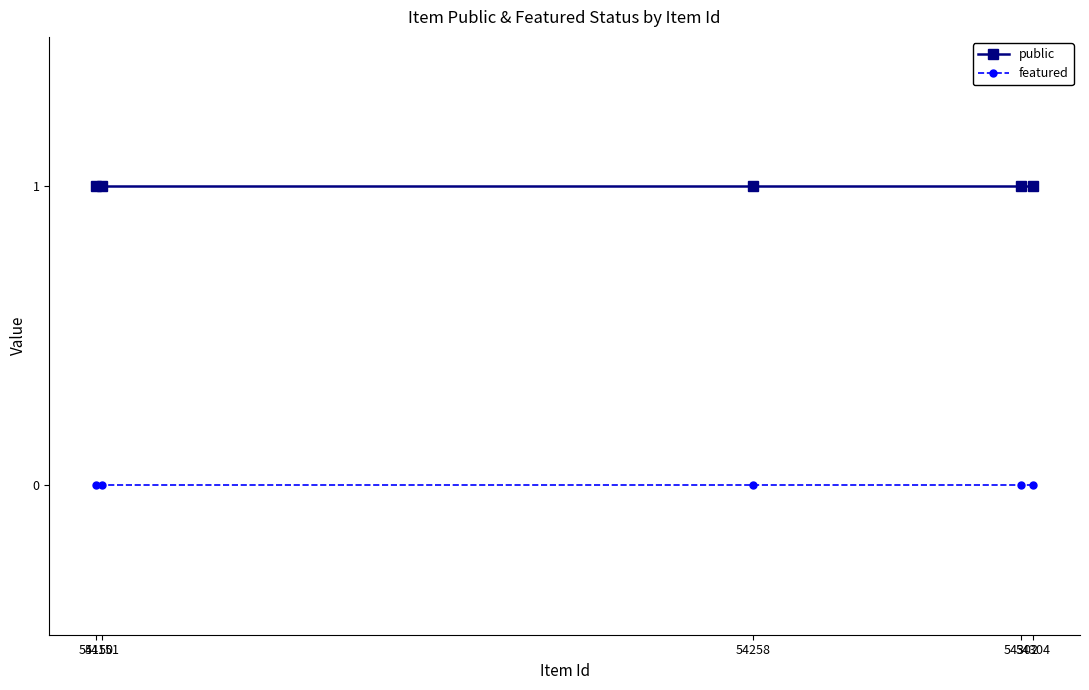

At which label does featured reach its peak?

54304